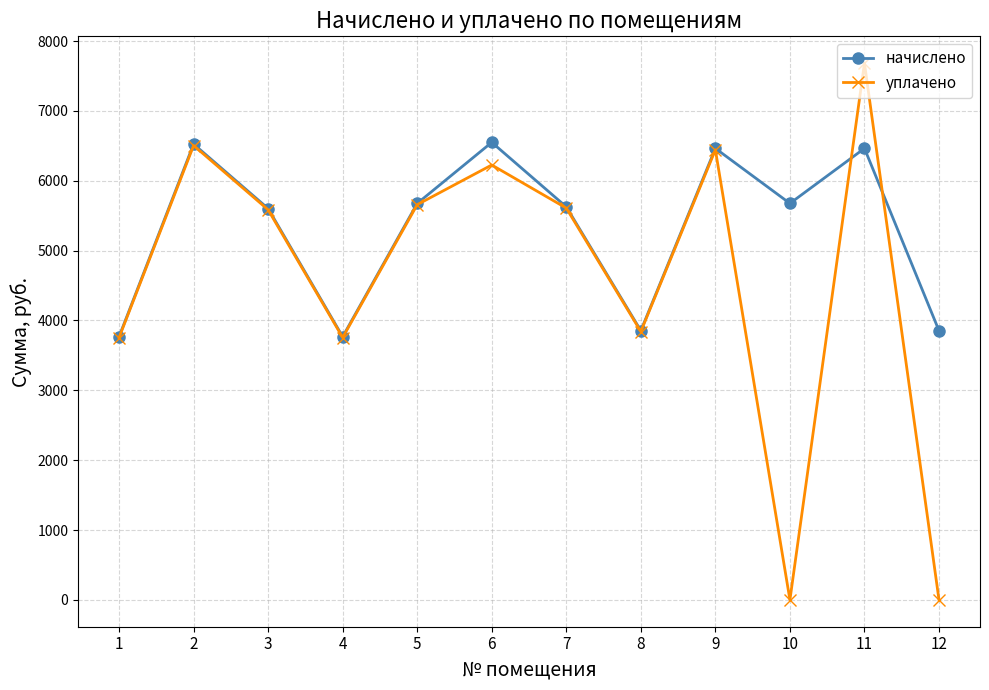

Is the value of начислено at 6 greater than the value of уплачено at 5?

Yes